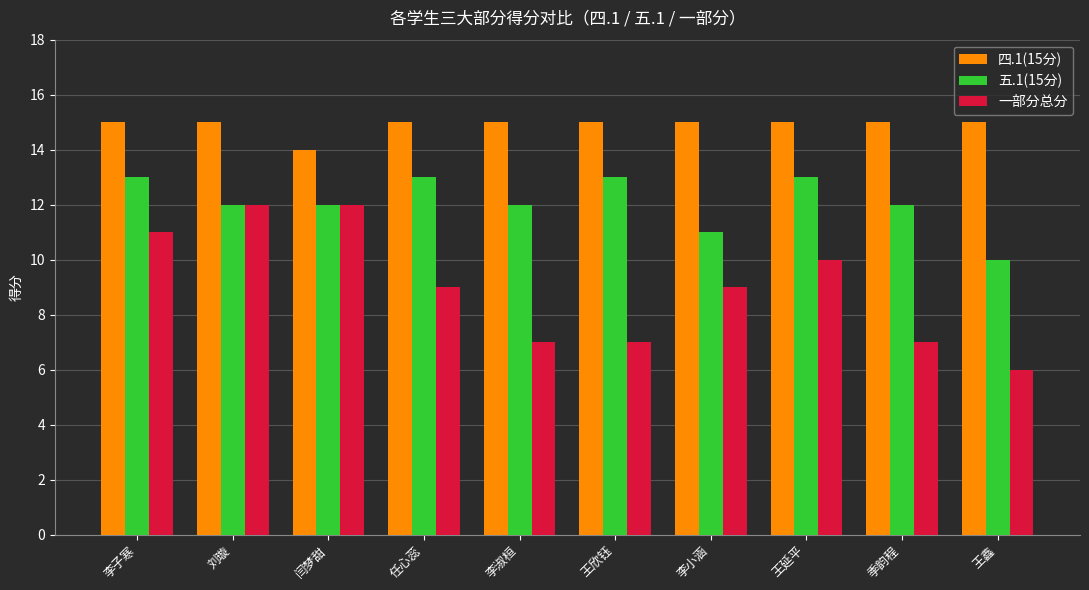

Reading left to right, transcribe all the data shown in this chart.

四.1(15分): 李子寒=15	刘璇=15	闫梦甜=14	任心蕊=15	李淑桓=15	王欣钰=15	李小涵=15	王延平=15	季韵程=15	王鑫=15
五.1(15分): 李子寒=13	刘璇=12	闫梦甜=12	任心蕊=13	李淑桓=12	王欣钰=13	李小涵=11	王延平=13	季韵程=12	王鑫=10
一部分总分: 李子寒=11	刘璇=12	闫梦甜=12	任心蕊=9	李淑桓=7	王欣钰=7	李小涵=9	王延平=10	季韵程=7	王鑫=6